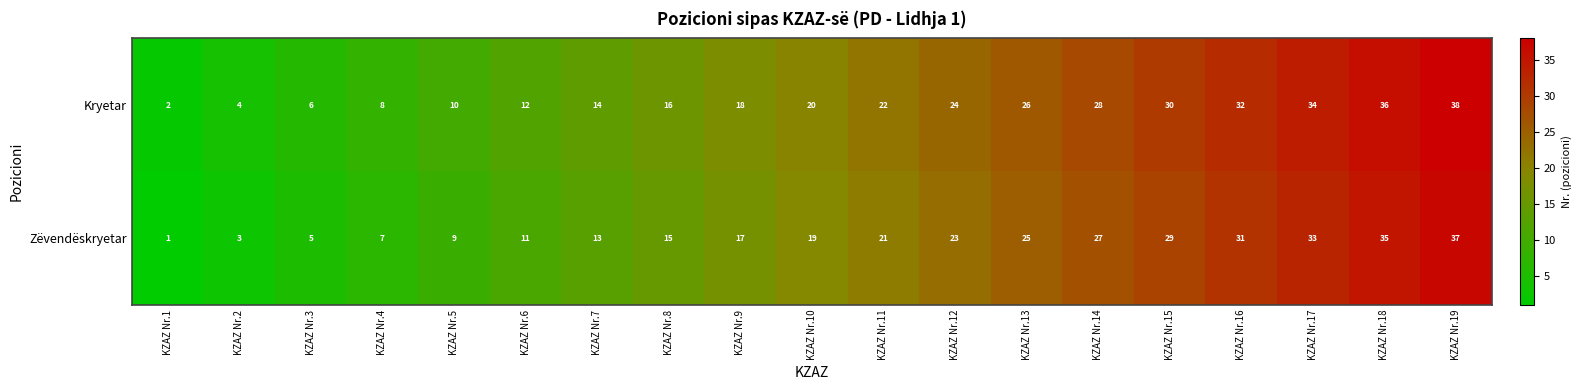

True or false: Kryetar has a value of 49 at KZAZ Nr.17.

False